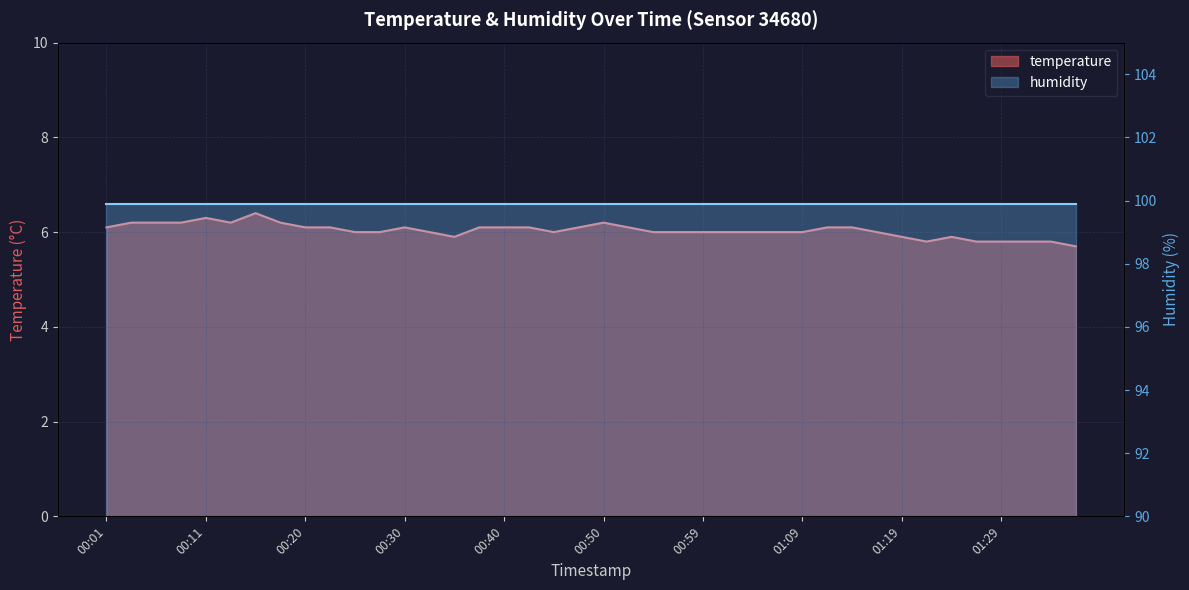

Which has a higher value, 01:31 or 00:40?

00:40